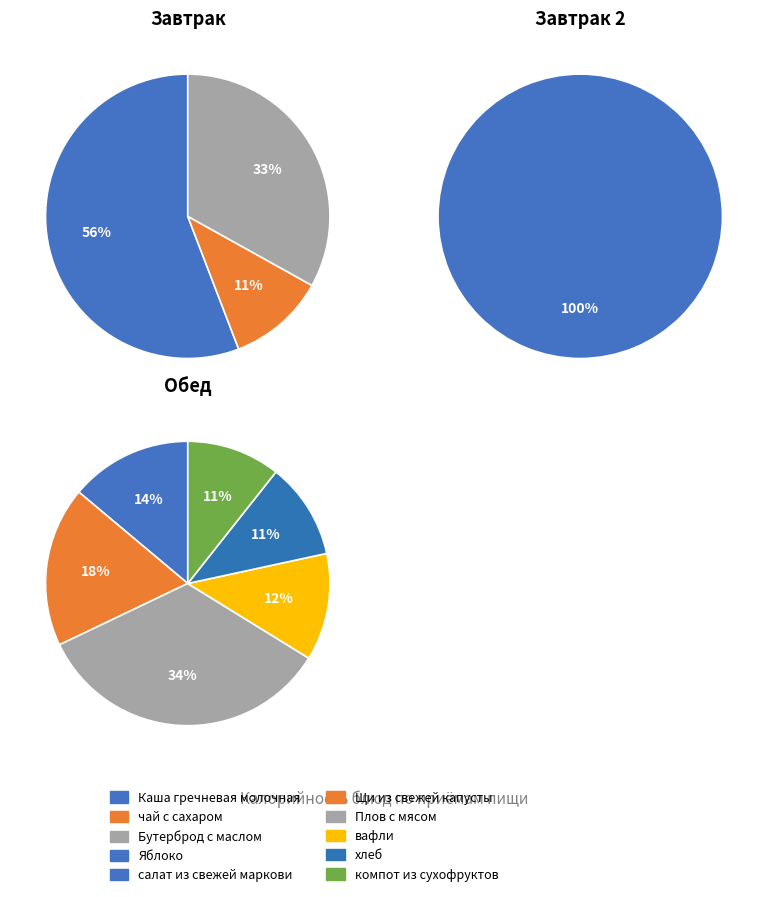

Does any single category account for the majority?

Yes